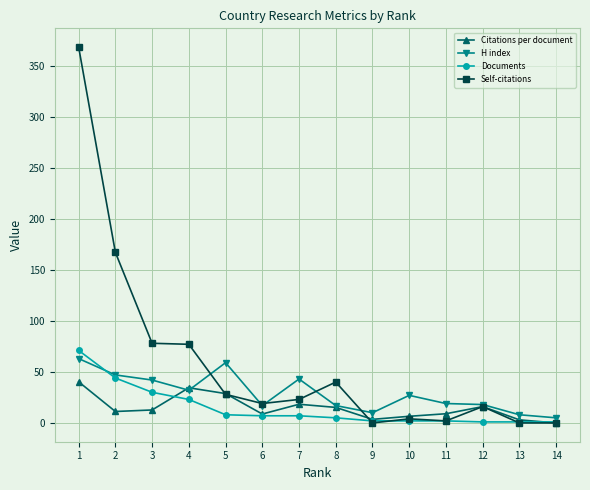

What is the value of the H index point at the 11th from the left?

19.0